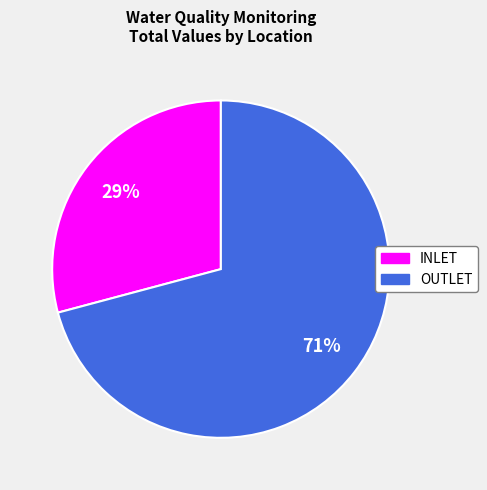

To the nearest percent, what is the difference between the largest and smallest slice percentages?

42%